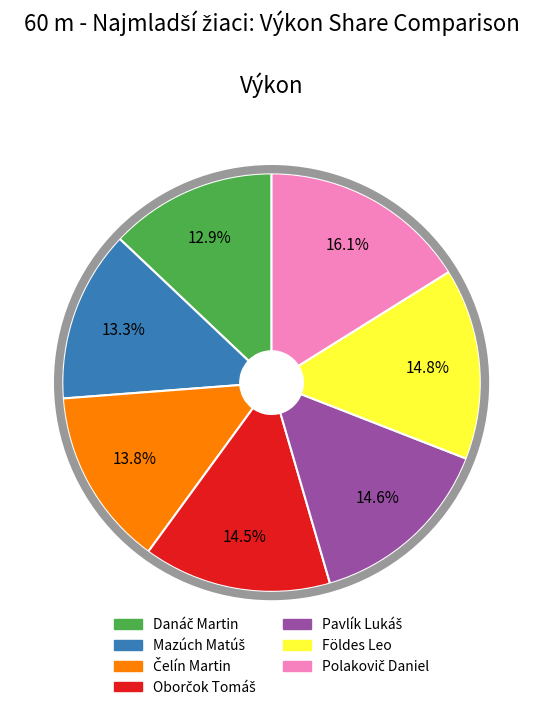

Is there a majority slice in this chart?

No